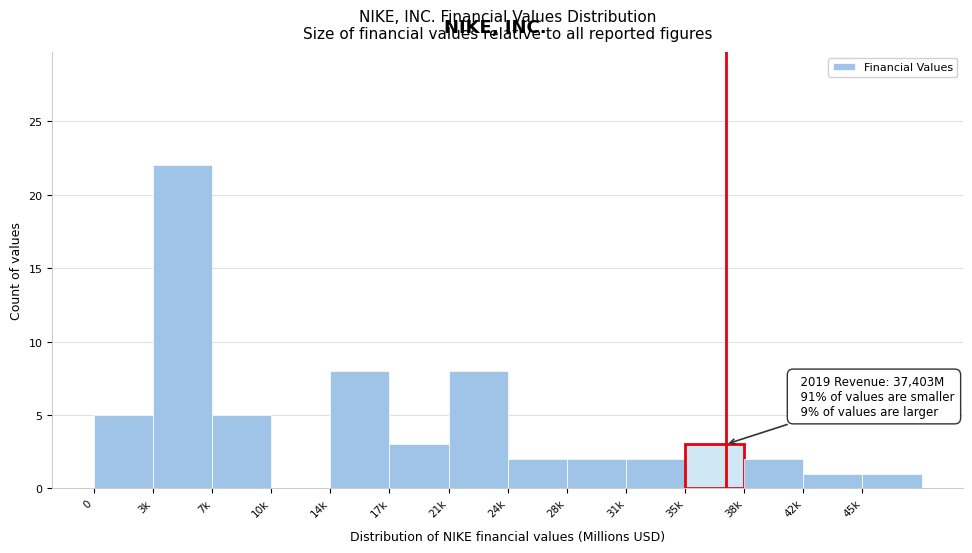

Reading left to right, list all the values displayed in this chart.

0=5	3k=22	7k=5	10k=0	14k=8	17k=3	21k=8	24k=2	28k=2	31k=2	35k=3	38k=2	42k=1	45k=1